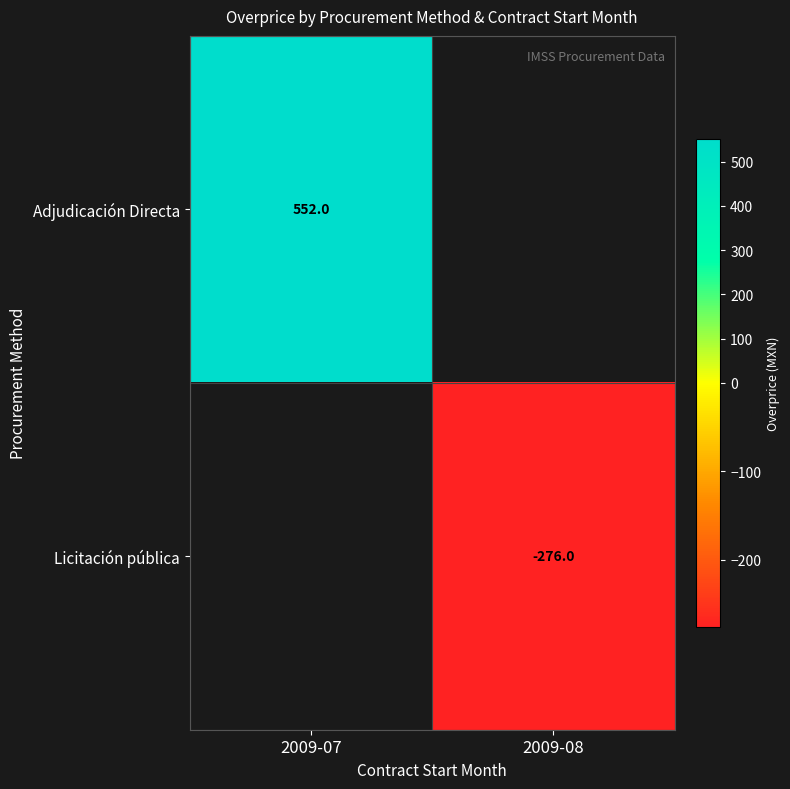

Is the value of Licitación pública at 2009-08 greater than the value of Adjudicación Directa at 2009-07?

No